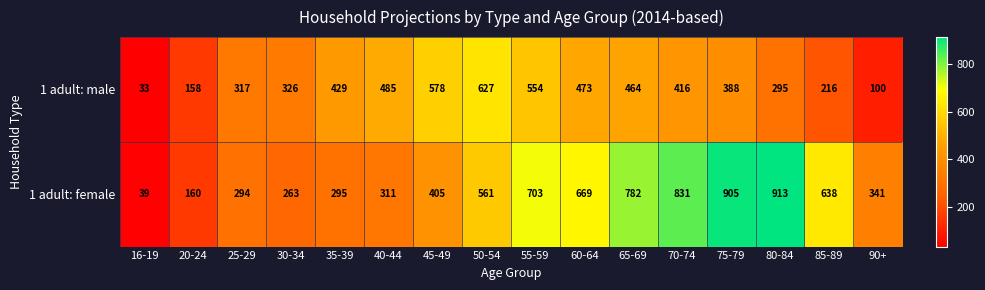

Rank the categories by 1 adult: female value from lowest to highest.

16-19, 20-24, 30-34, 25-29, 35-39, 40-44, 90+, 45-49, 50-54, 85-89, 60-64, 55-59, 65-69, 70-74, 75-79, 80-84